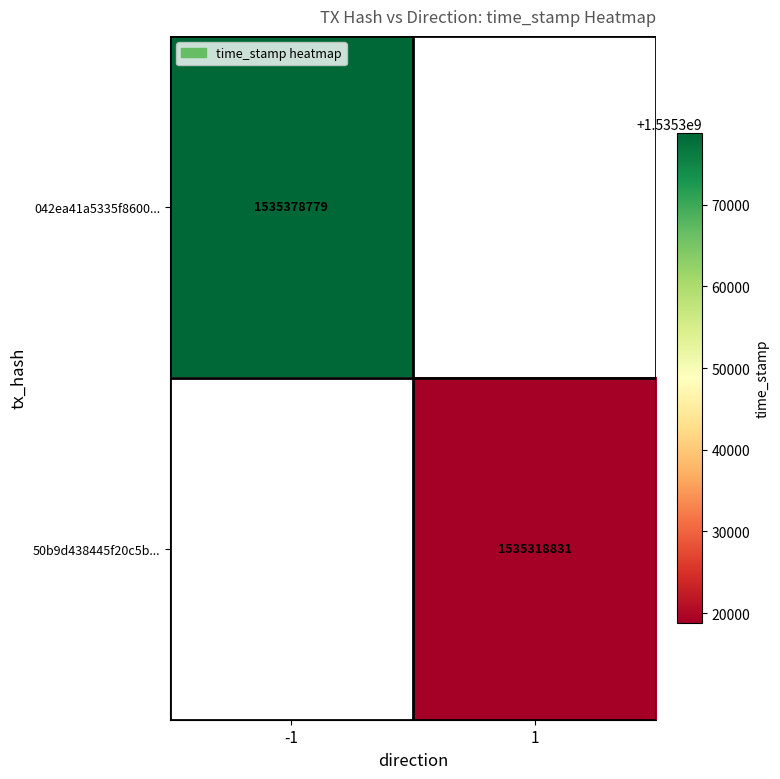

The value of 042ea41a5335f8600... at -1 is 1535378779. True or false?

True